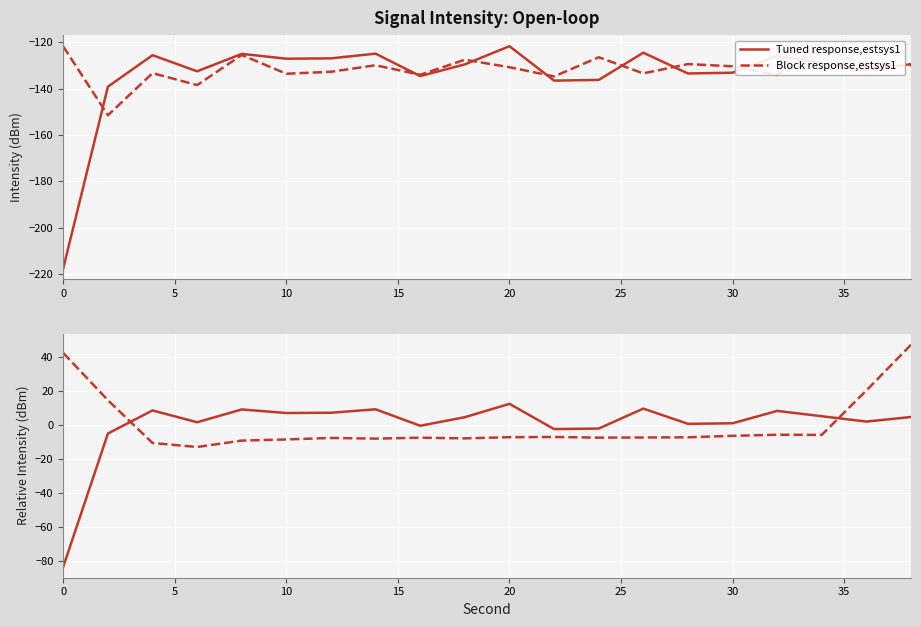

What is the difference between the highest and lowest values at 0?

125.4